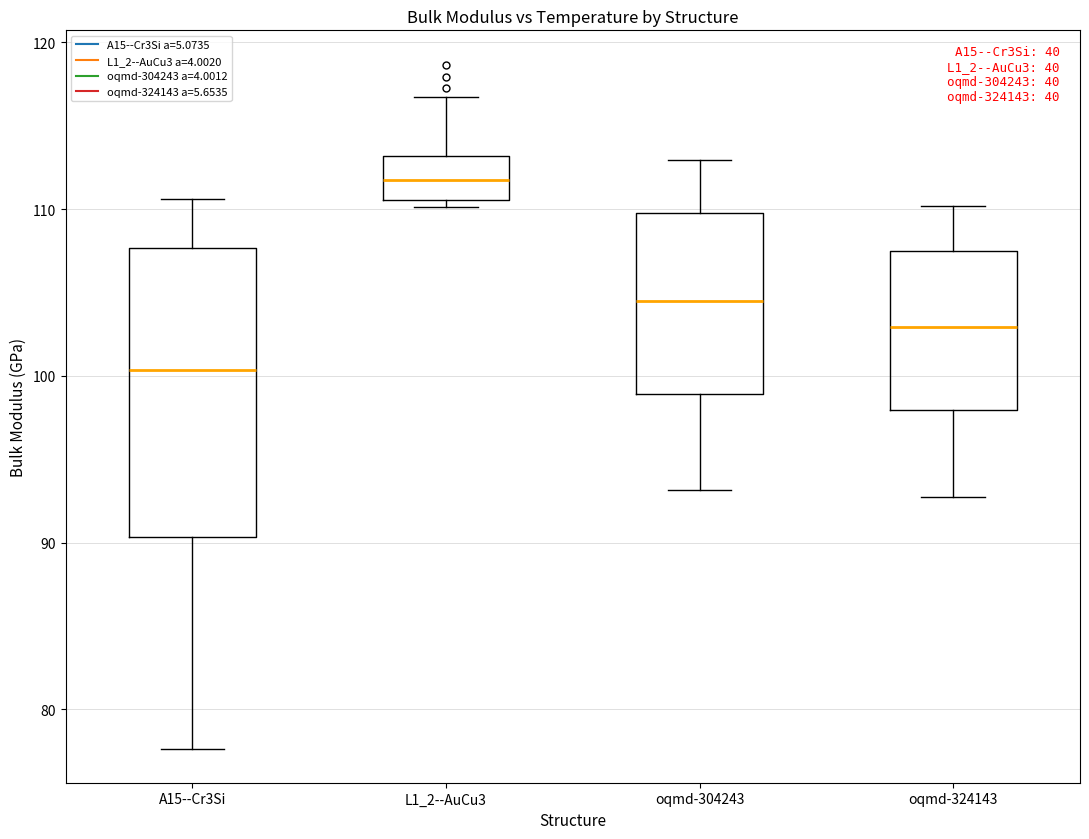

Where does the upper whisker of the box for oqmd-324143 end on the y-axis? The values are not printed on the chart, so give them approximately, as read against the axis.

110